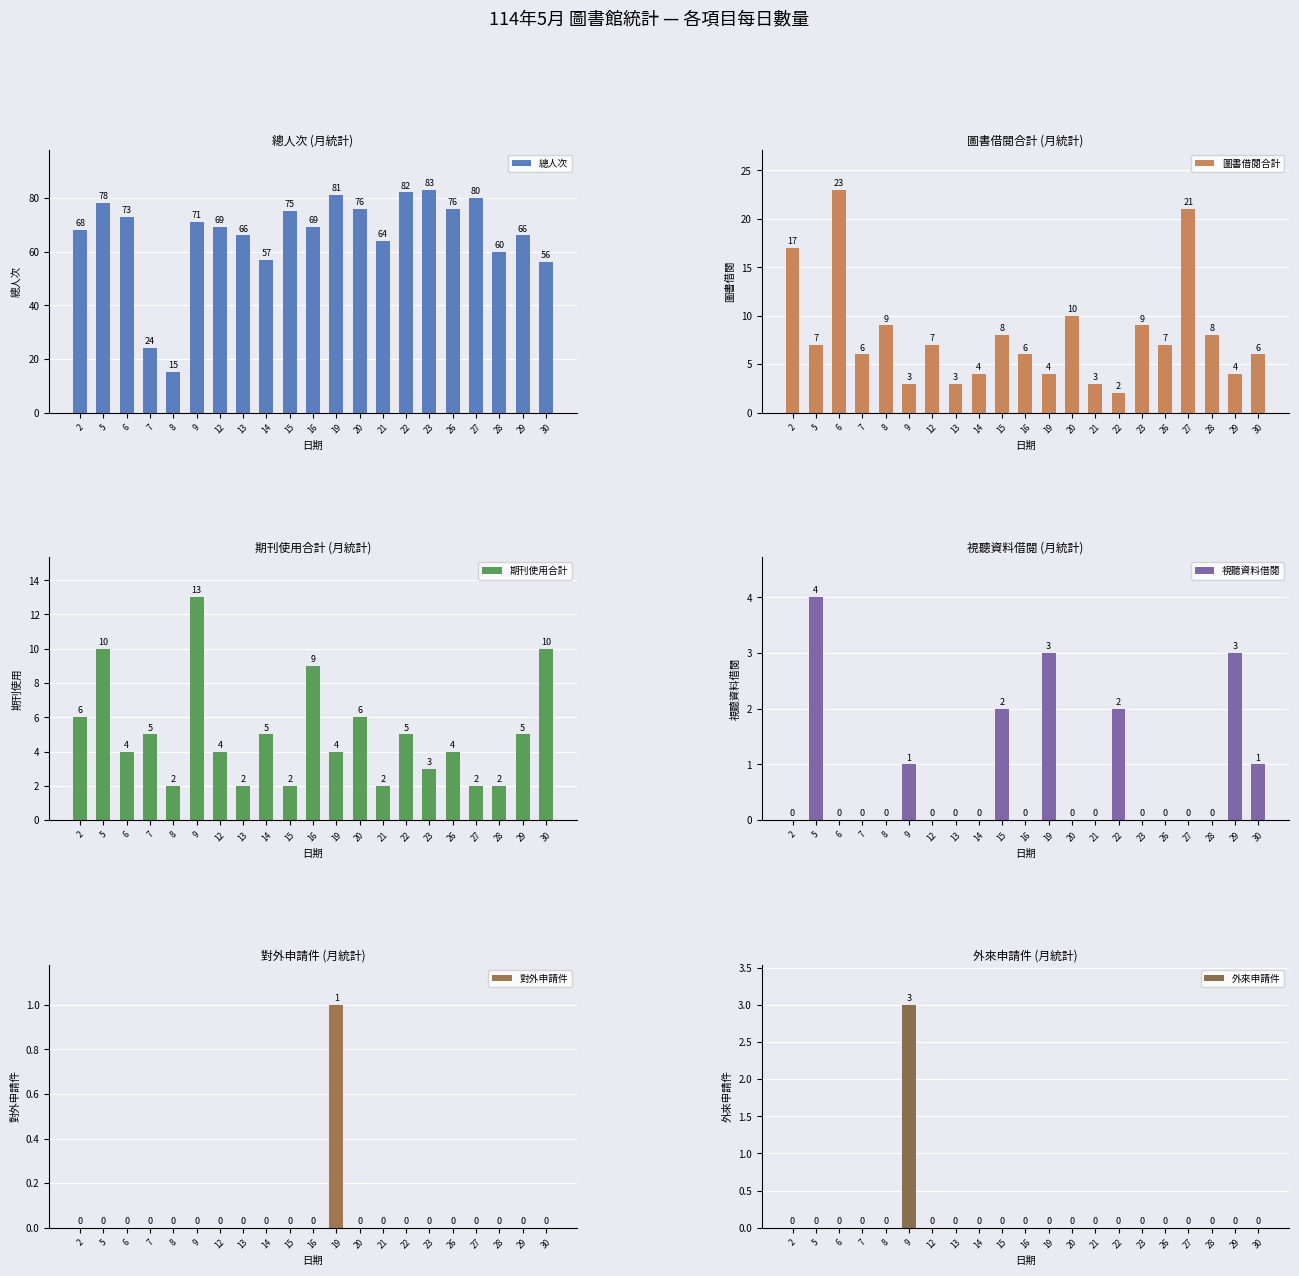

What is the value of the 圖書借閱合計 bar at the 10th from the left?

8